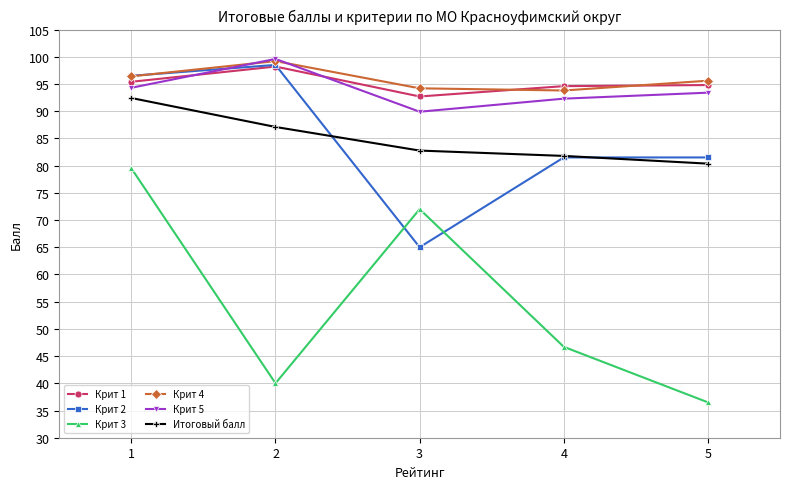

True or false: Крит 1 and Итоговый балл cross at least once.

False